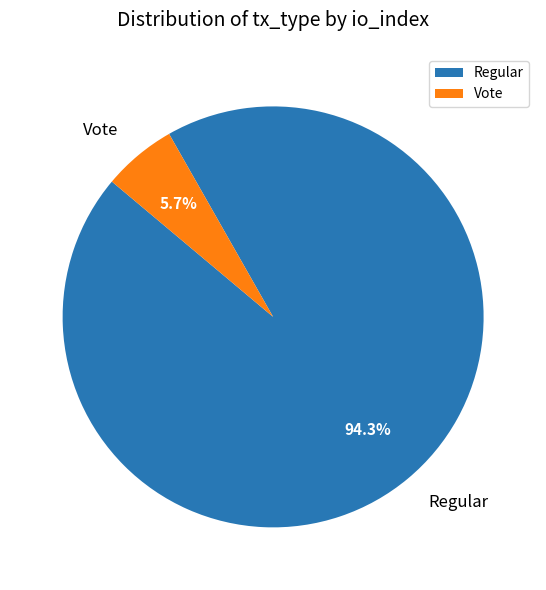

Rank the categories by value from lowest to highest.

Vote, Regular